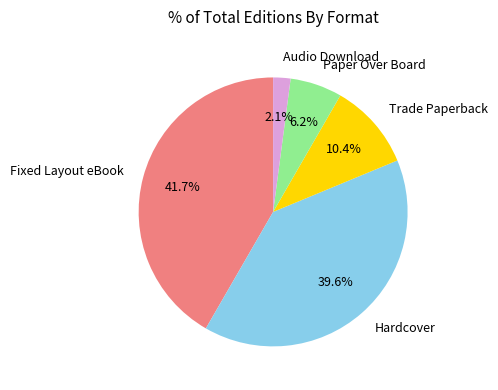

Is it true that Paper Over Board is 6% of the pie?

True